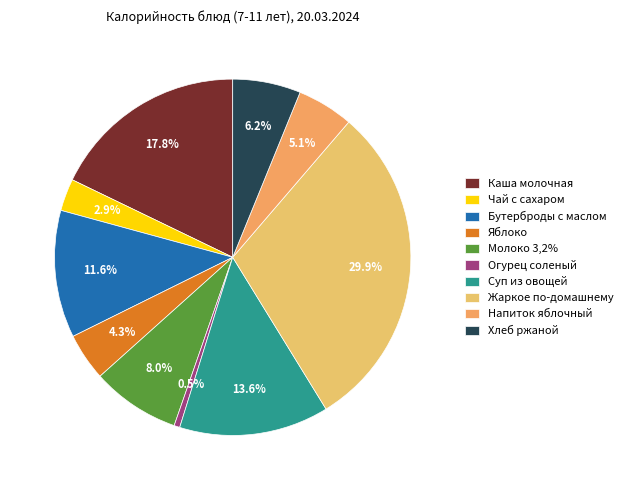

Is there a majority slice in this chart?

No